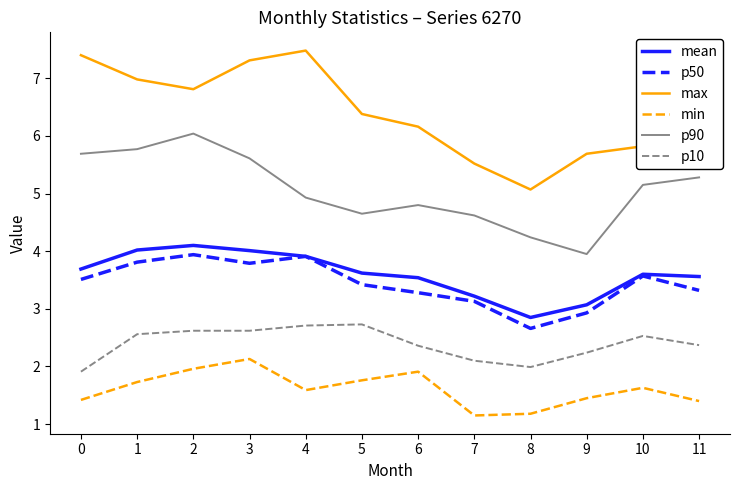

True or false: p50 and min cross at least once.

False